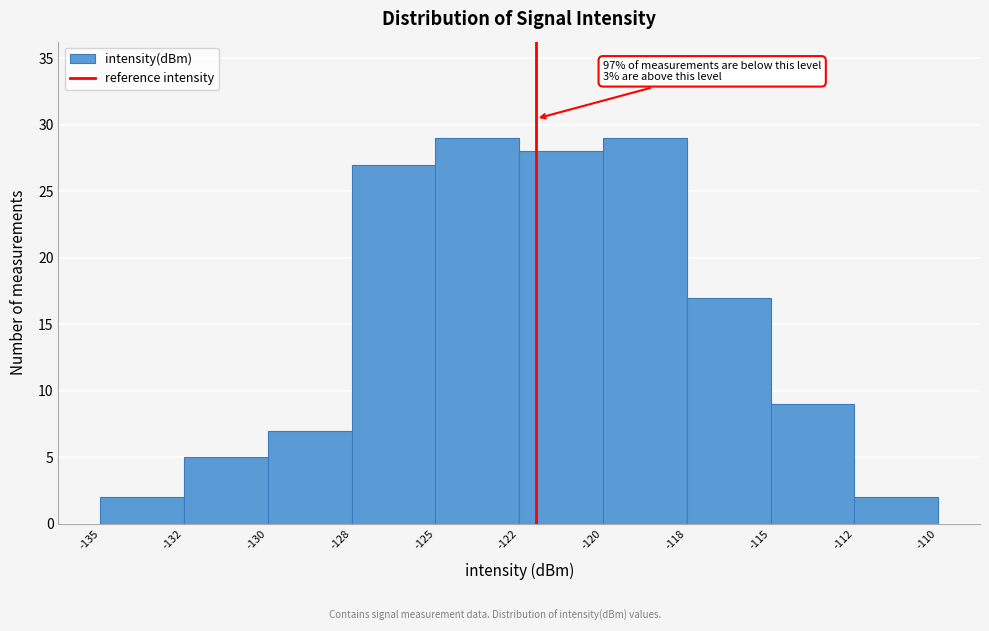

Reading left to right, what are all the values shown in this chart?

2	5	7	27	29	28	29	17	9	2